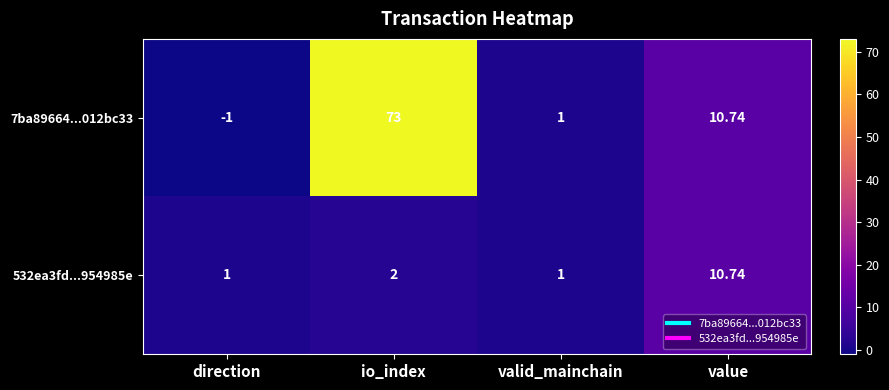

Rank the categories by 7ba89664...012bc33 value from highest to lowest.

io_index, value, valid_mainchain, direction